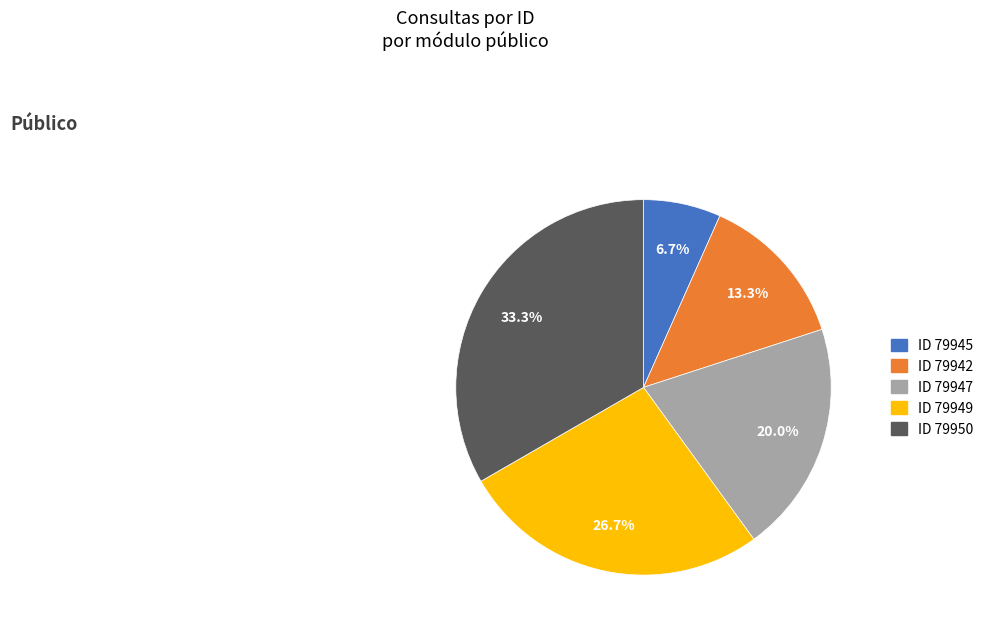

Is there any slice that represents more than half of the pie?

No